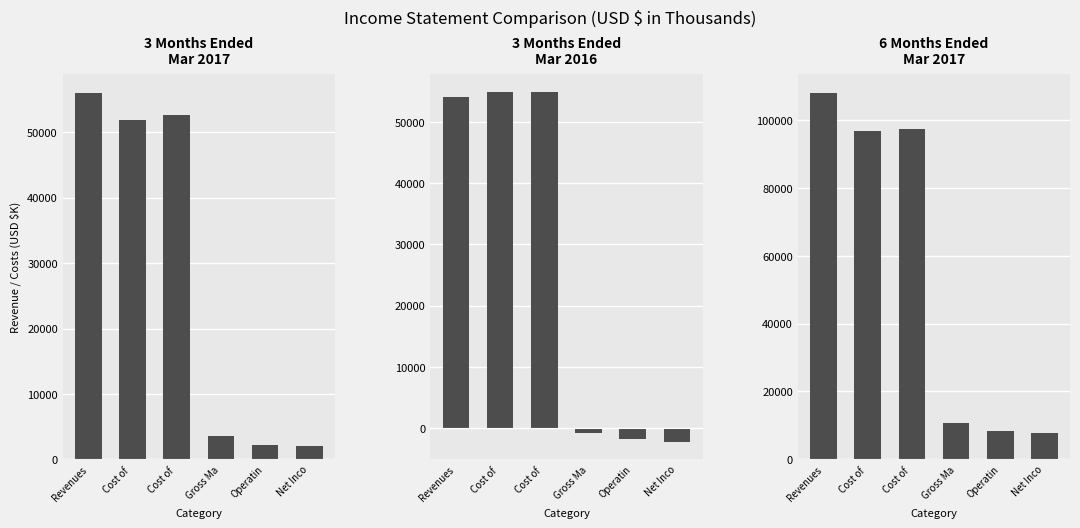

How many bars are there in total?

18